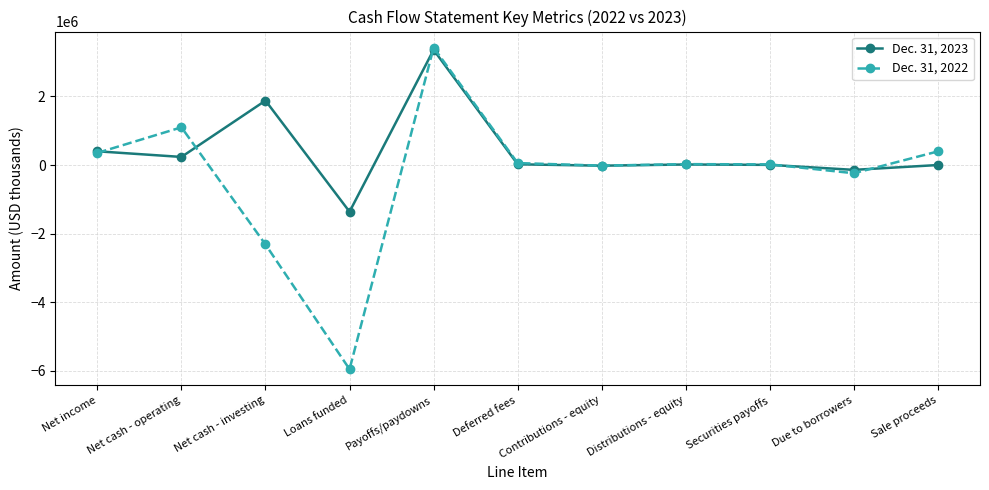

True or false: Dec. 31, 2022 has more than 1 interior local peaks.

True